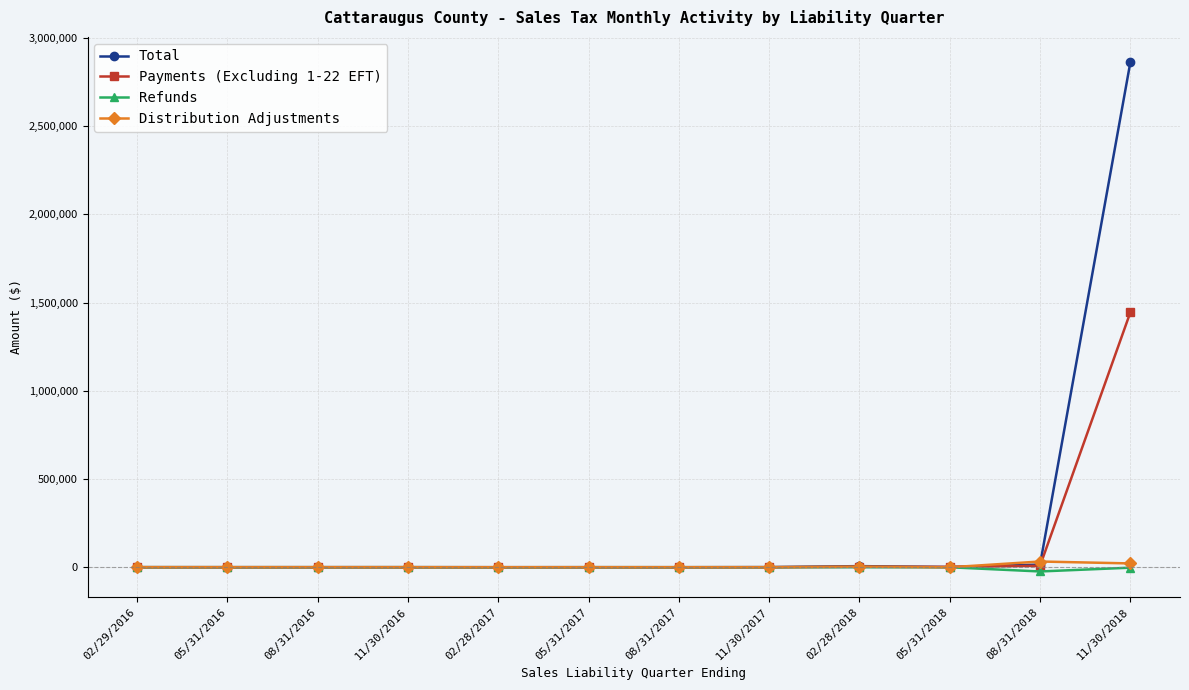

What is the label of the 1st point from the right?

11/30/2018